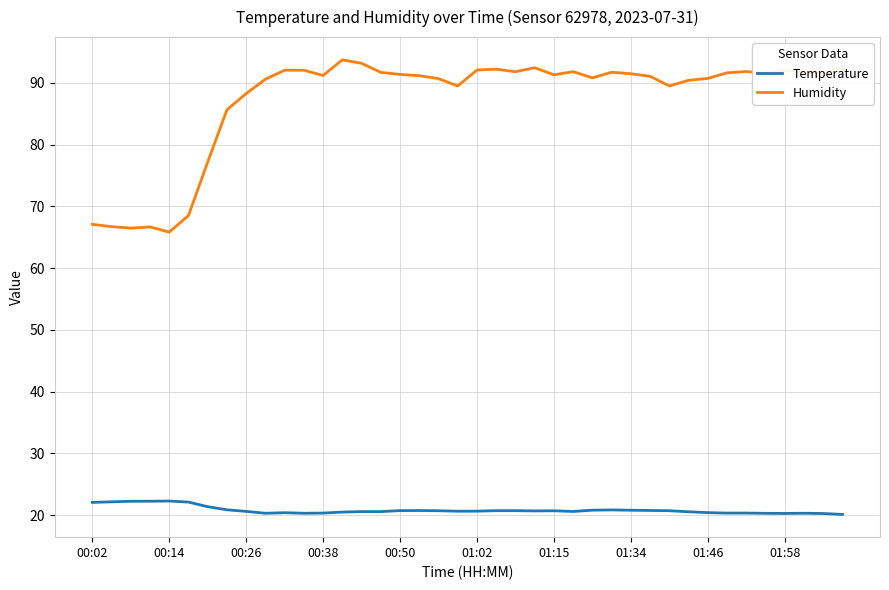

True or false: Humidity and Temperature cross at least once.

False